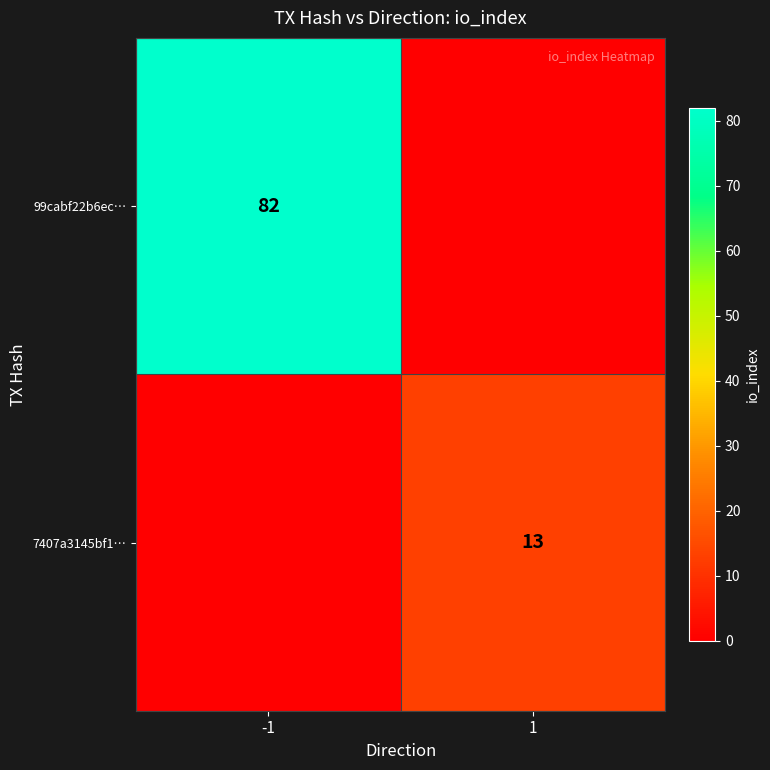

The value of 7407a3145bf1… at 1 is 3. True or false?

False